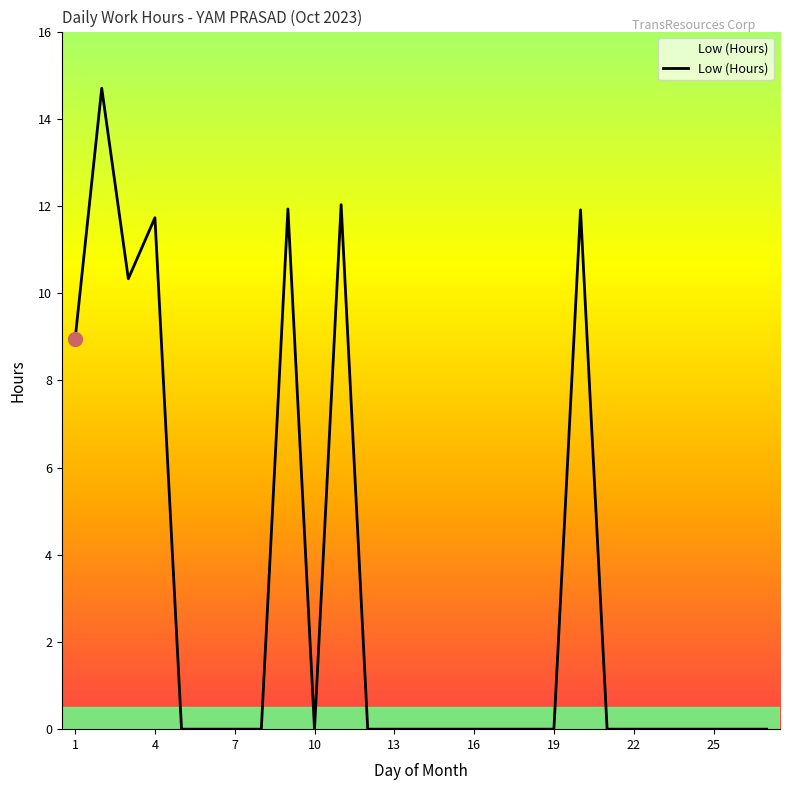

What is the difference between the maximum and minimum values?

14.7